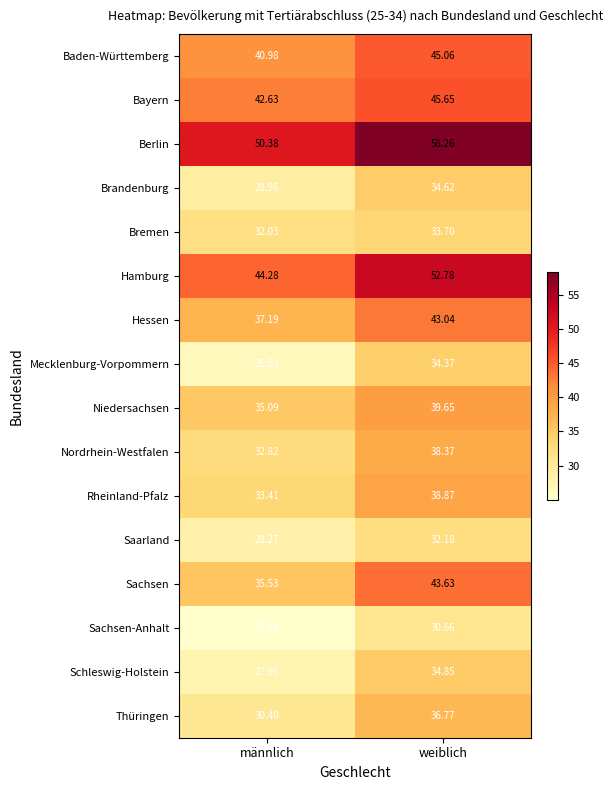

At which category is the sum across all series the highest?

weiblich